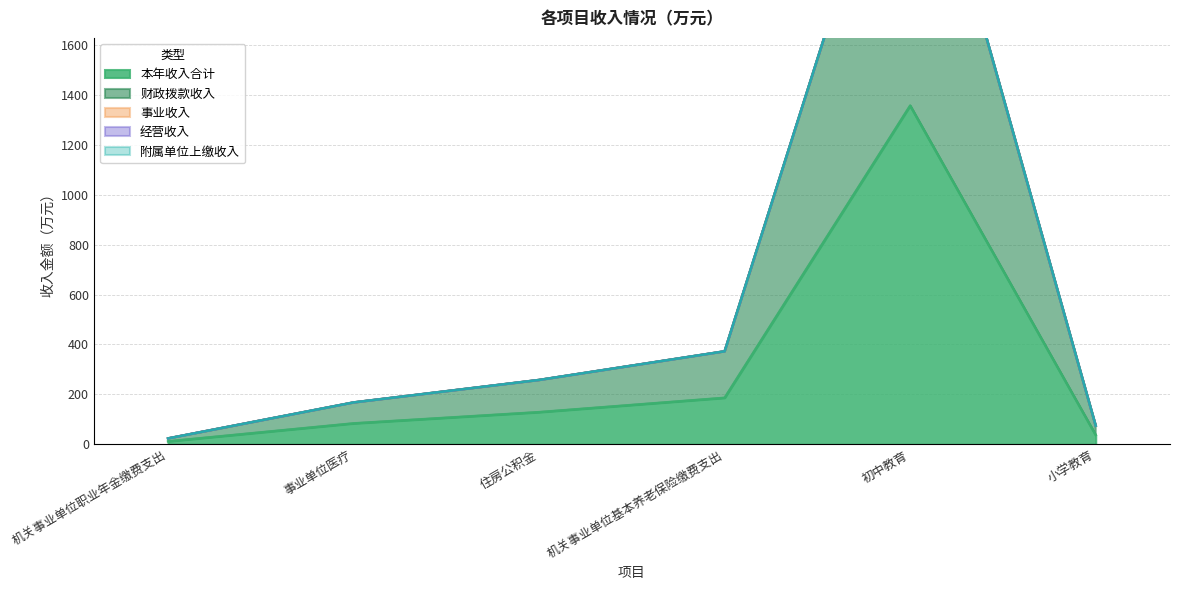

Reading right to left, extract all data points from this chart.

本年收入合计: 37.4	1356.5	186.2	128.9	83.8	11.8
财政拨款收入: 37.4	1356.5	186.2	128.9	83.8	11.8
事业收入: 0.0	0.0	0.0	0.0	0.0	0.0
经营收入: 0.0	0.0	0.0	0.0	0.0	0.0
附属单位上缴收入: 0.0	0.0	0.0	0.0	0.0	0.0